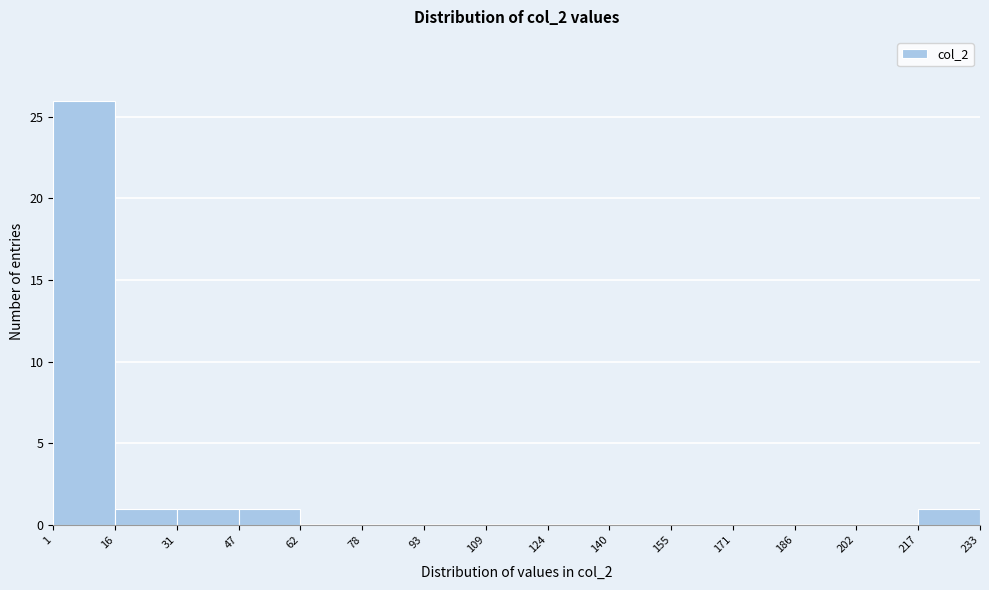

Reading left to right, transcribe this chart: for each bar, give the range it covers on the x-axis and its height. The values are not printed on the chart, so give them approximately, as read against the axis.

1 to 16: 26
16 to 31: 1
31 to 47: 1
47 to 62: 1
62 to 78: 0
78 to 93: 0
93 to 109: 0
109 to 124: 0
124 to 140: 0
140 to 155: 0
155 to 171: 0
171 to 186: 0
186 to 202: 0
202 to 217: 0
217 to 233: 1